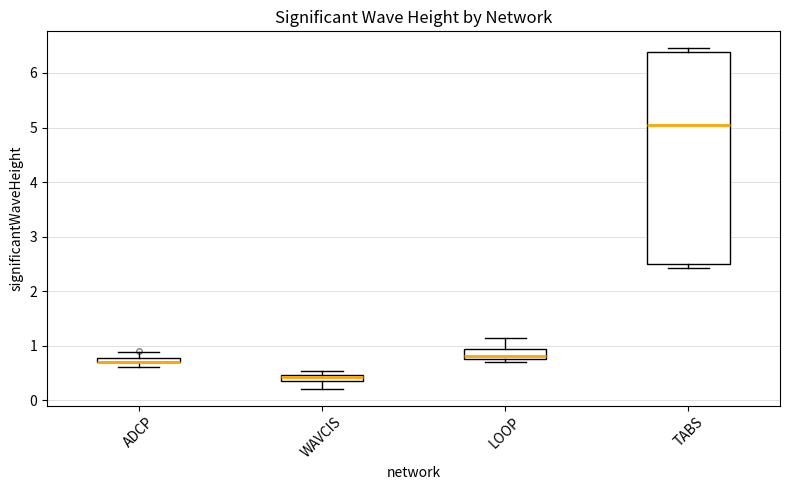

Comparing the boxes themselves (not the whiskers), which one is the tallest?

TABS